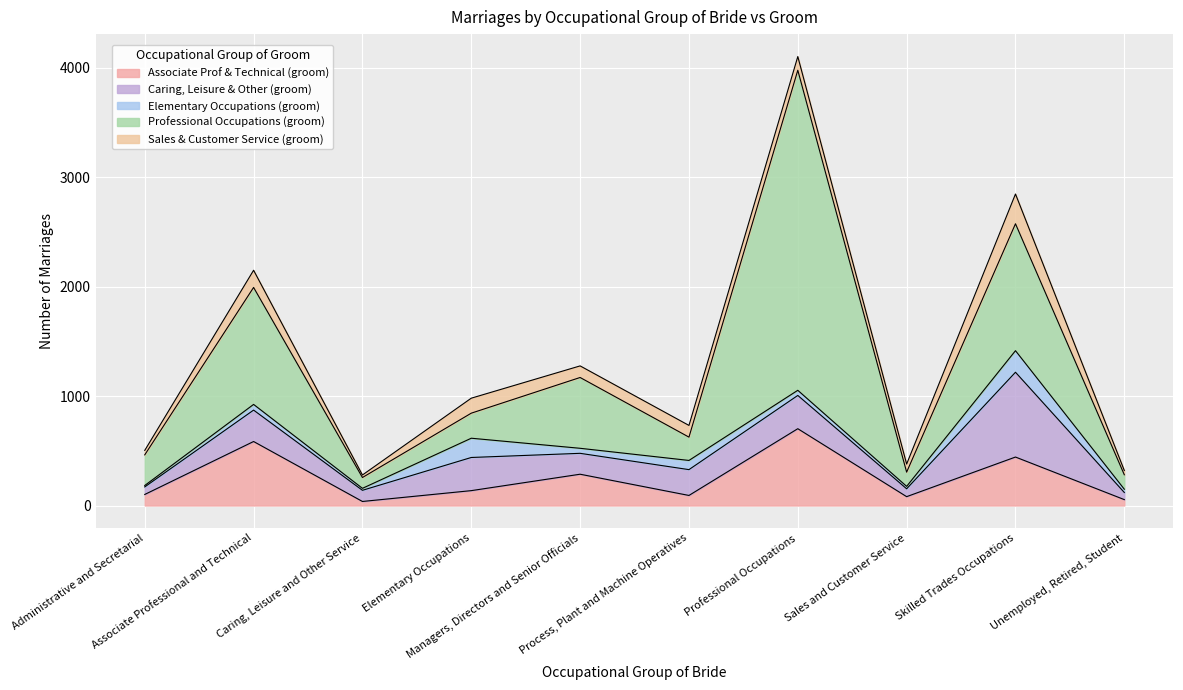

How many data points does each series have?

10